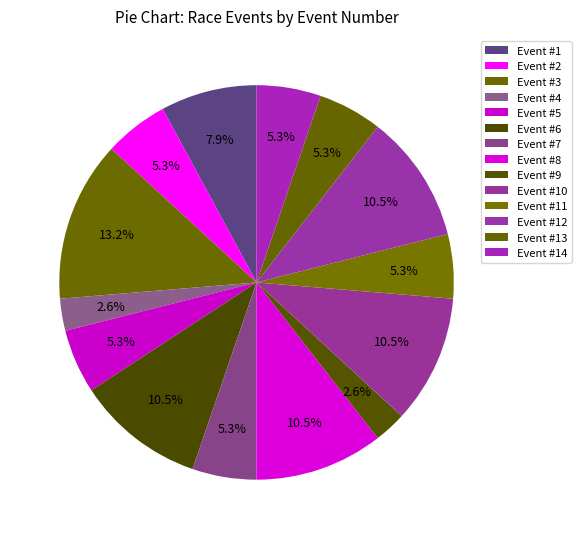

To the nearest percent, what is the difference between the largest and smallest slice percentages?

11%